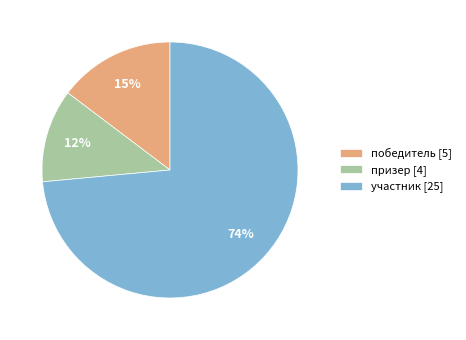

The участник slice represents 63% of the pie. True or false?

False